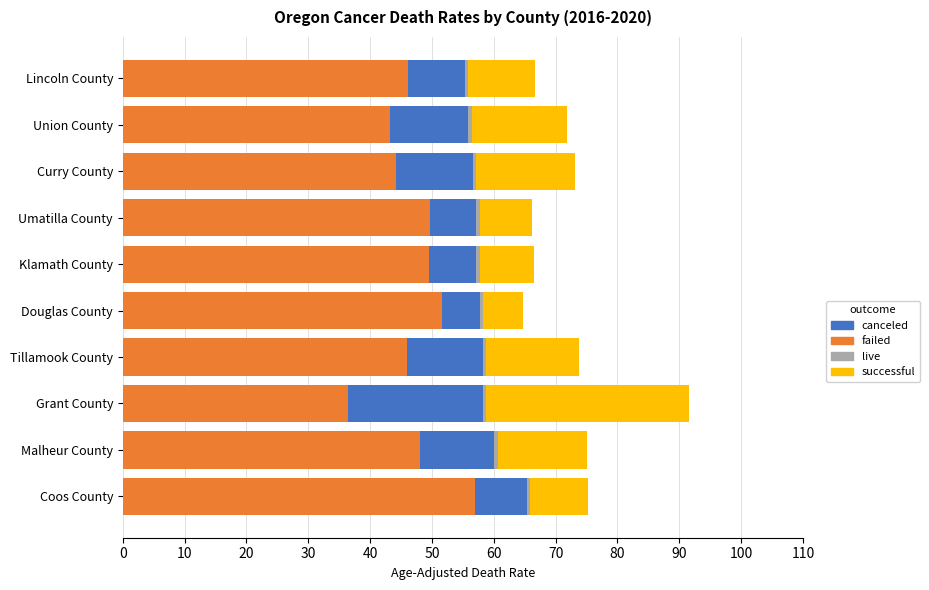

At which category is the sum across all series the highest?

Grant County